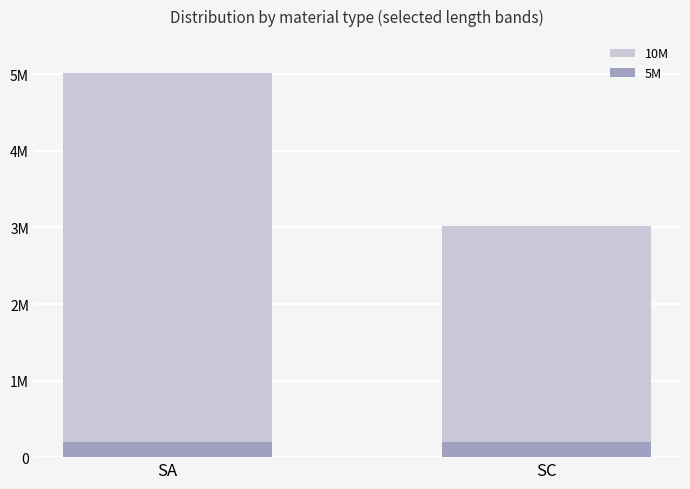

Reading left to right, list all the values displayed in this chart.

10M: SA=5019535	SC=3015055
5M: SA=192786	SC=197819